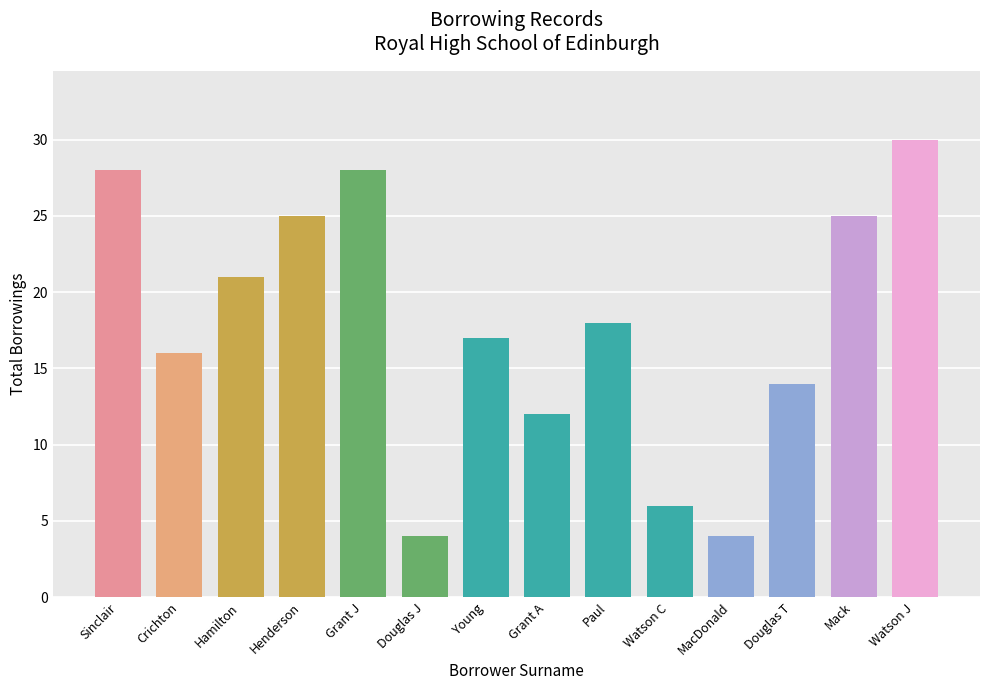

Where does the data first go above 18?

Sinclair